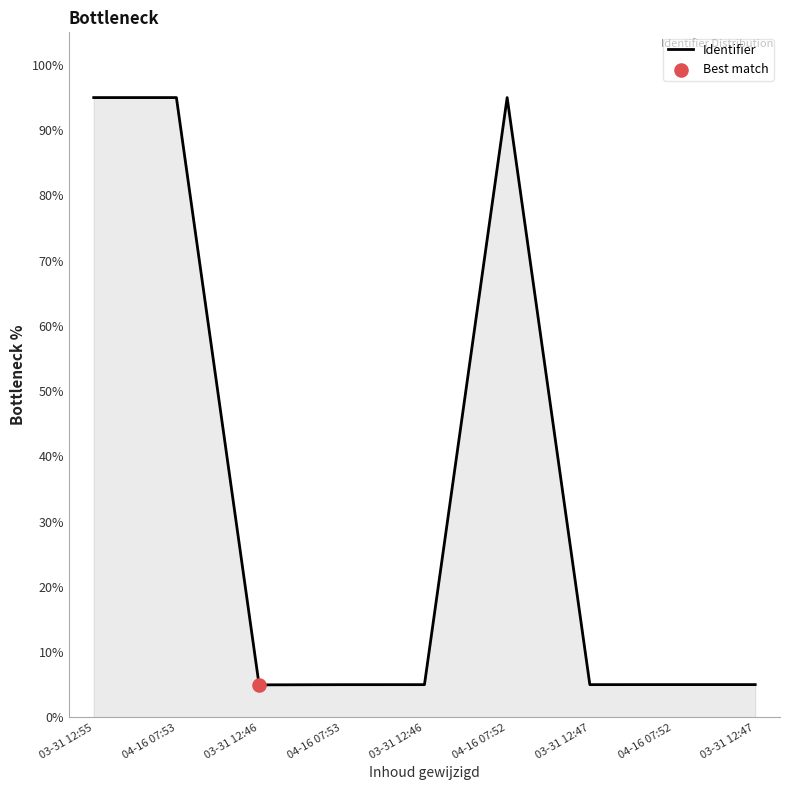

Does the chart have visible grid lines?

No